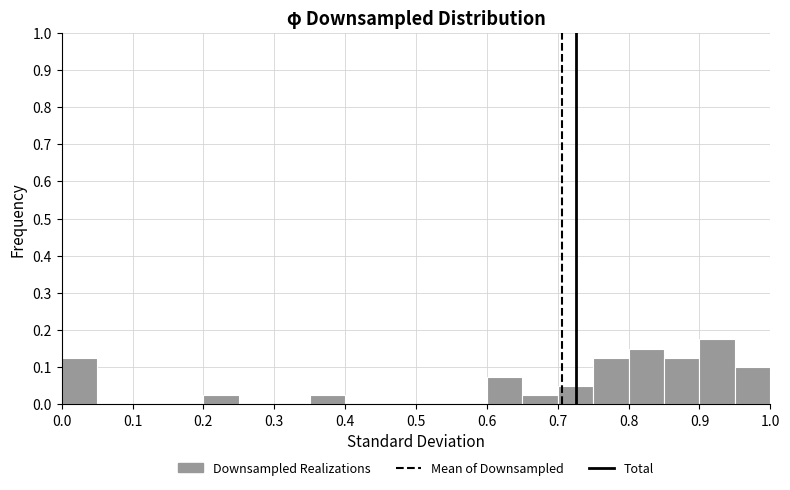

Over which range of the x-axis is the bar tallest?

0.90 to 0.95